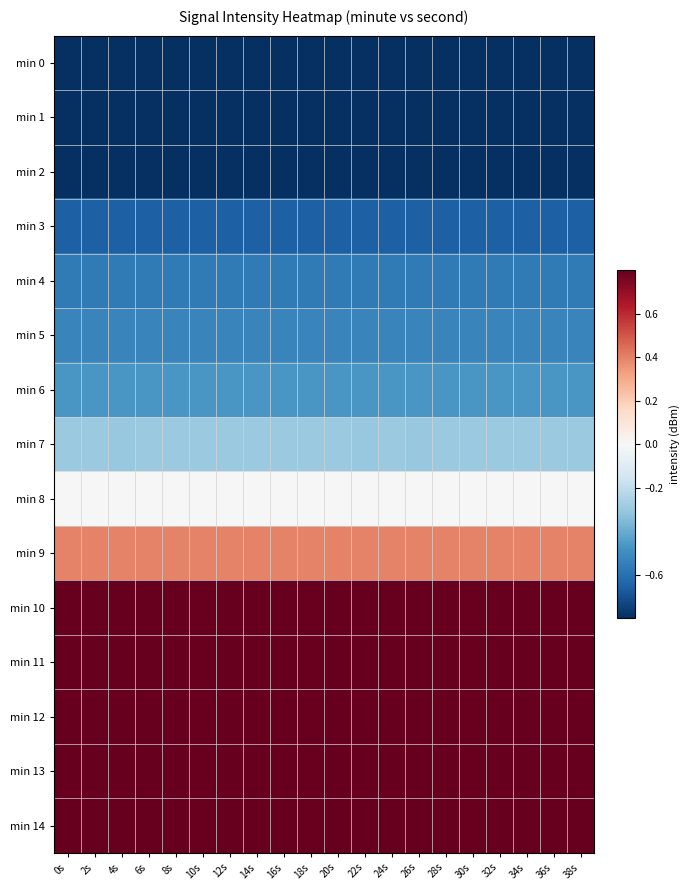

Which label corresponds to the smallest value in the chart?

4s